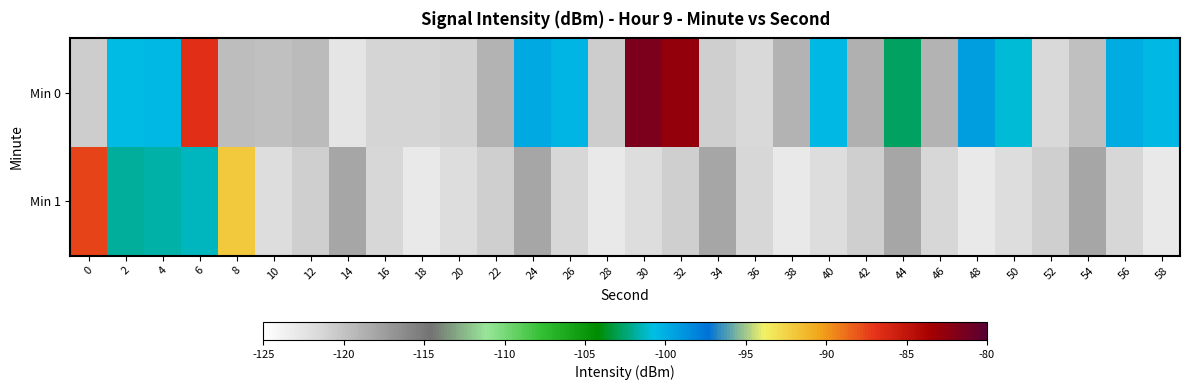

Reading left to right, list all the values displayed in this chart.

Min 0: 0=-120.7	2=-100.7	4=-100.4	6=-86.7	8=-119.7	10=-119.8	12=-119.4	14=-122.6	16=-121.2	18=-121.2	20=-121.0	22=-119.0	24=-99.7	26=-100.3	28=-120.6	30=-81.7	32=-82.8	34=-120.9	36=-121.5	38=-118.9	40=-100.5	42=-118.7	44=-102.8	46=-118.9	48=-99.3	50=-101.0	52=-121.6	54=-119.8	56=-99.9	58=-100.5
Min 1: 0=-87.4	2=-101.9	4=-101.8	6=-101.4	8=-92.0	10=-122.0	12=-120.8	14=-118.1	16=-121.4	18=-123.0	20=-122.0	22=-120.8	24=-118.1	26=-121.4	28=-123.0	30=-122.0	32=-120.8	34=-118.1	36=-121.4	38=-123.0	40=-122.0	42=-120.8	44=-118.1	46=-121.4	48=-123.0	50=-122.0	52=-120.8	54=-118.1	56=-121.4	58=-123.0